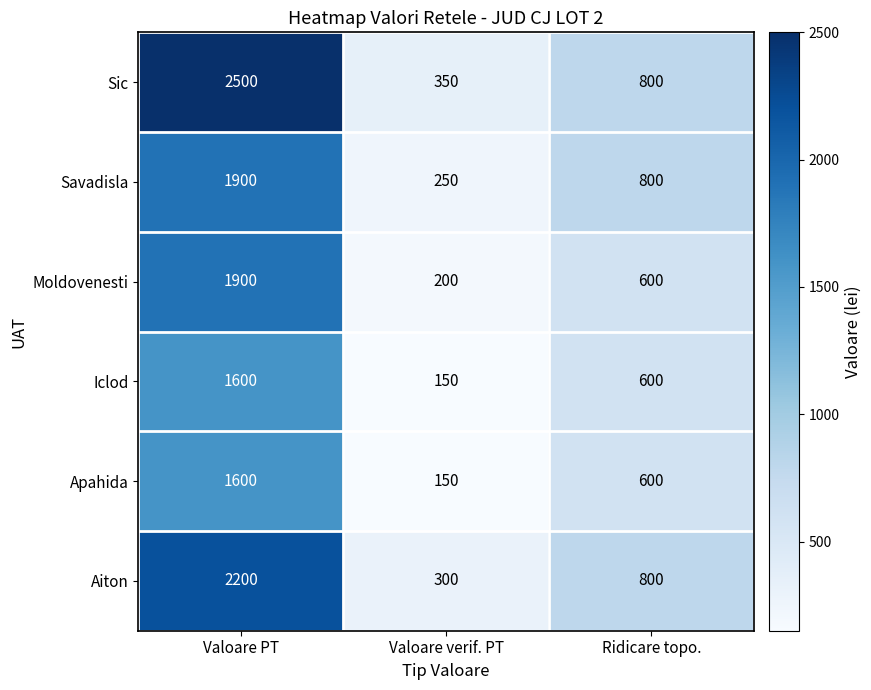

Reading left to right, what are all the values shown in this chart?

Sic: Valoare PT=2500	Valoare verif. PT=350	Ridicare topo.=800
Savadisla: Valoare PT=1900	Valoare verif. PT=250	Ridicare topo.=800
Moldovenesti: Valoare PT=1900	Valoare verif. PT=200	Ridicare topo.=600
Iclod: Valoare PT=1600	Valoare verif. PT=150	Ridicare topo.=600
Apahida: Valoare PT=1600	Valoare verif. PT=150	Ridicare topo.=600
Aiton: Valoare PT=2200	Valoare verif. PT=300	Ridicare topo.=800